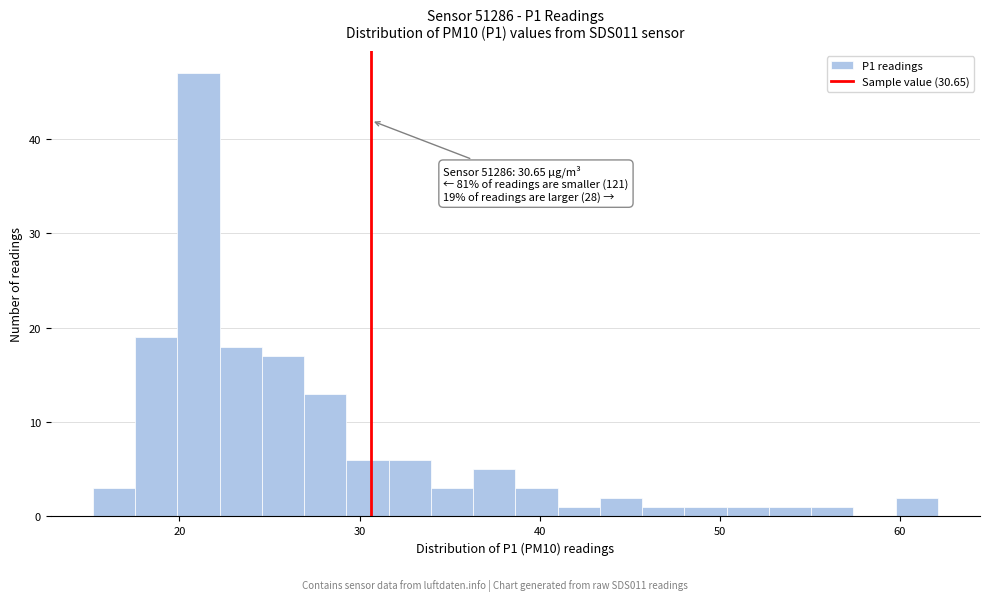

Read against the x-axis, roughly where is the centre of the tallest bar?

21